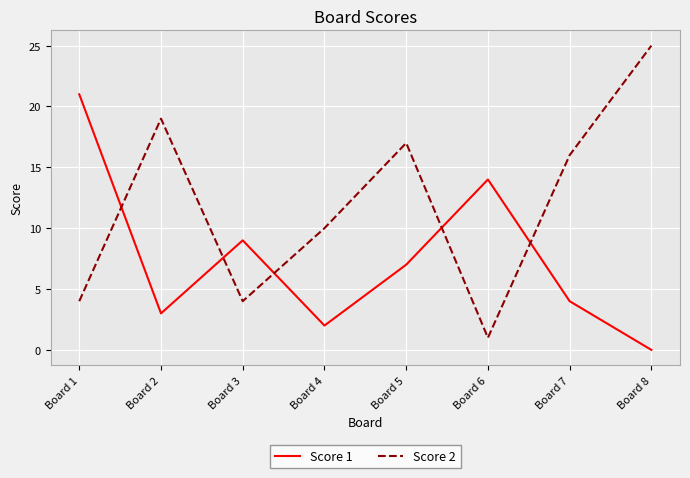

Where do Score 2 and Score 1 first cross each other?

Board 1 and Board 2